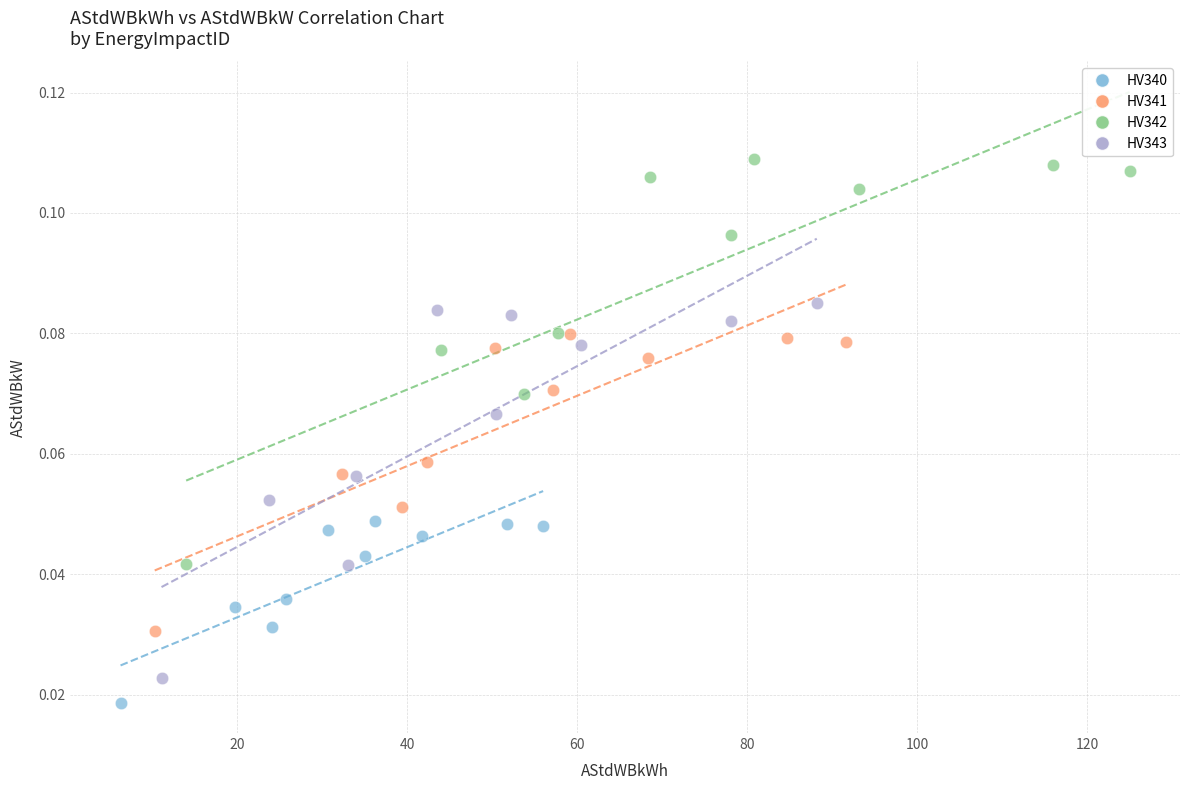

Which series reaches the maximum Y coordinate?

HV342